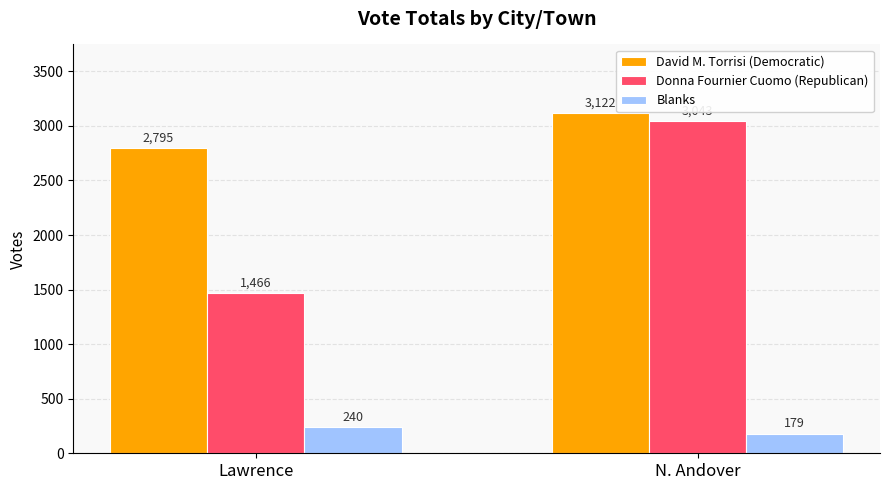

Reading left to right, what are all the values shown in this chart?

David M. Torrisi (Democratic): Lawrence=2795	N. Andover=3122
Donna Fournier Cuomo (Republican): Lawrence=1466	N. Andover=3043
Blanks: Lawrence=240	N. Andover=179